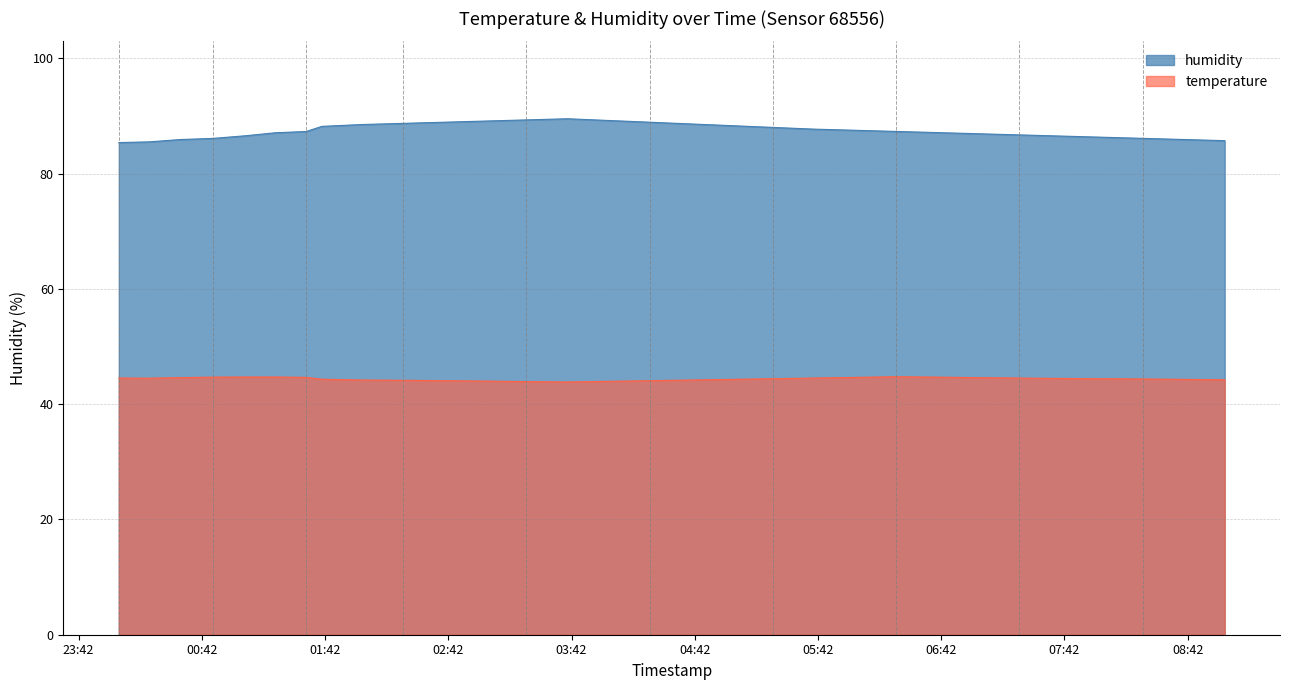

Does the chart display data point markers on the line(s)?

No